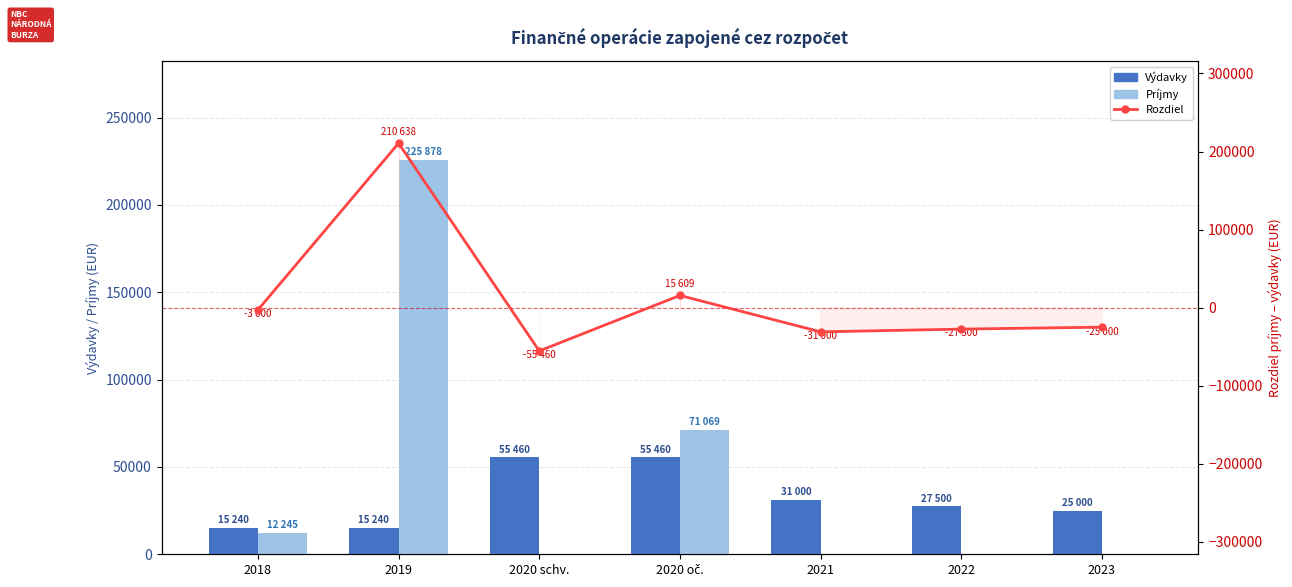

At which category is the sum across all series the highest?

2019